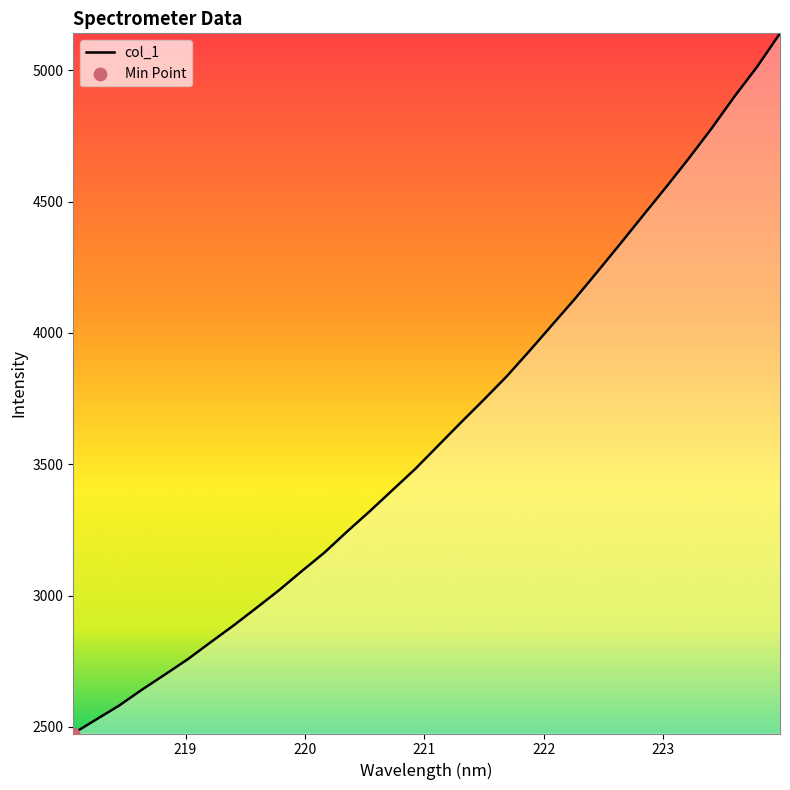

What is the smallest value displayed?

2474.7